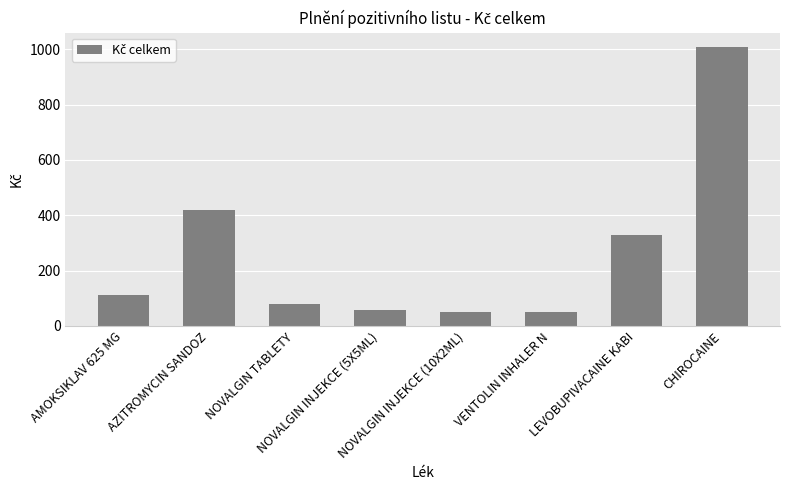

Is it true that the value at NOVALGIN TABLETY is 22.4?

False